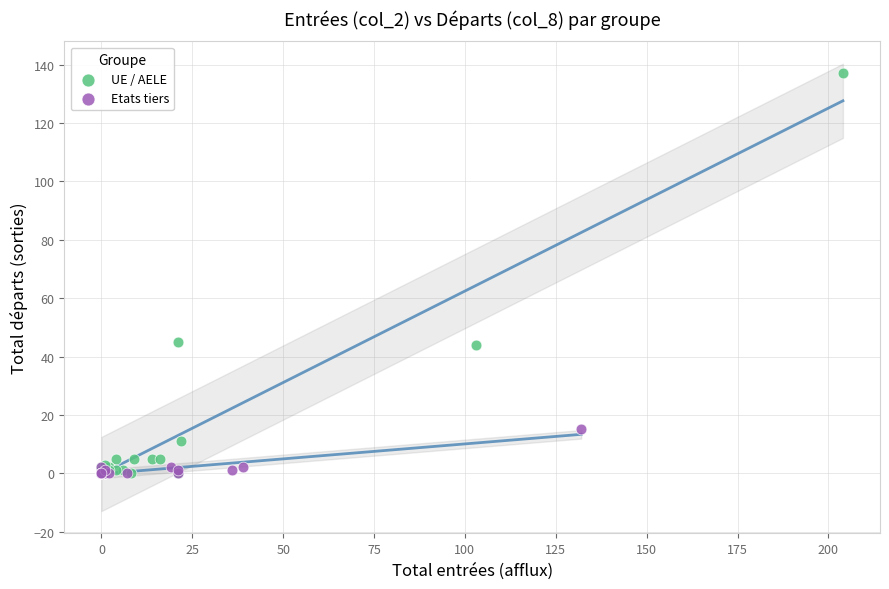

What are all the series names shown in the legend?

UE / AELE, Etats tiers